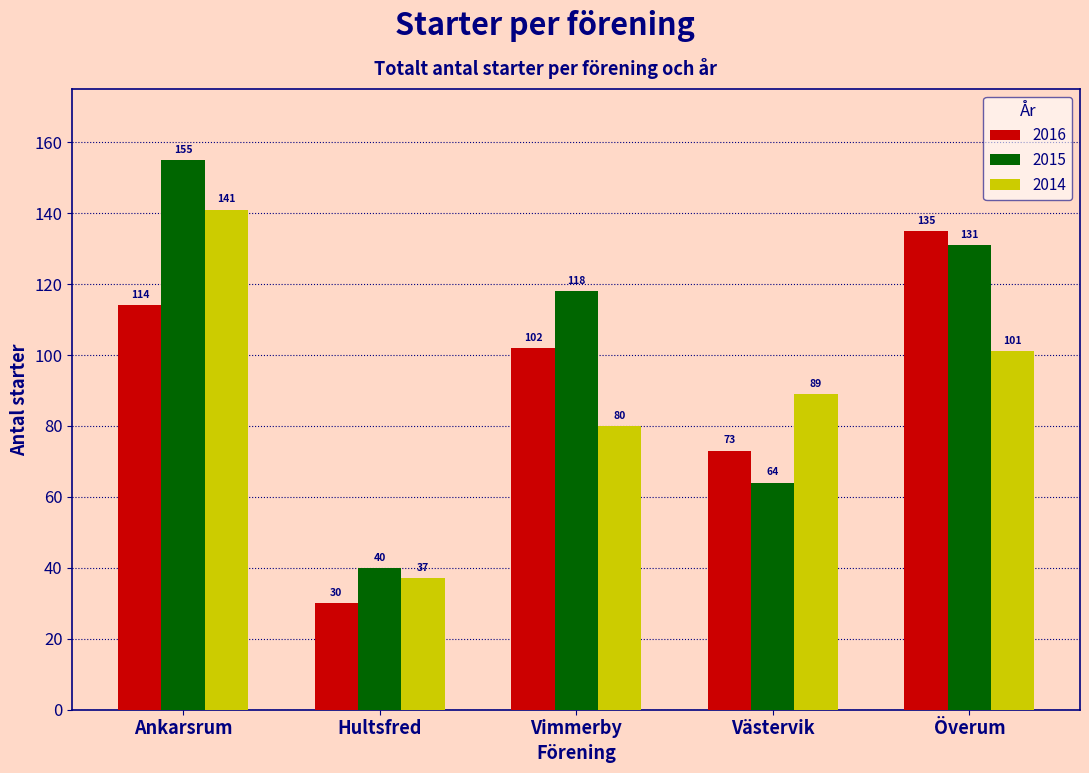

Reading left to right, list all the values displayed in this chart.

2016: Ankarsrum=114	Hultsfred=30	Vimmerby=102	Västervik=73	Överum=135
2015: Ankarsrum=155	Hultsfred=40	Vimmerby=118	Västervik=64	Överum=131
2014: Ankarsrum=141	Hultsfred=37	Vimmerby=80	Västervik=89	Överum=101